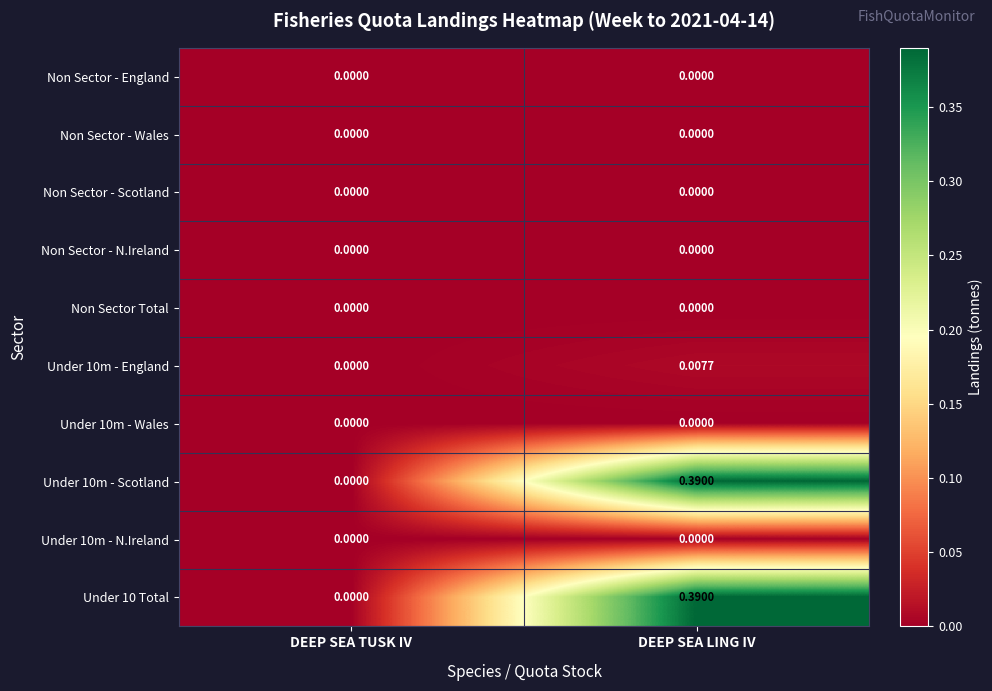

At which category is the sum across all series the highest?

DEEP SEA LING IV